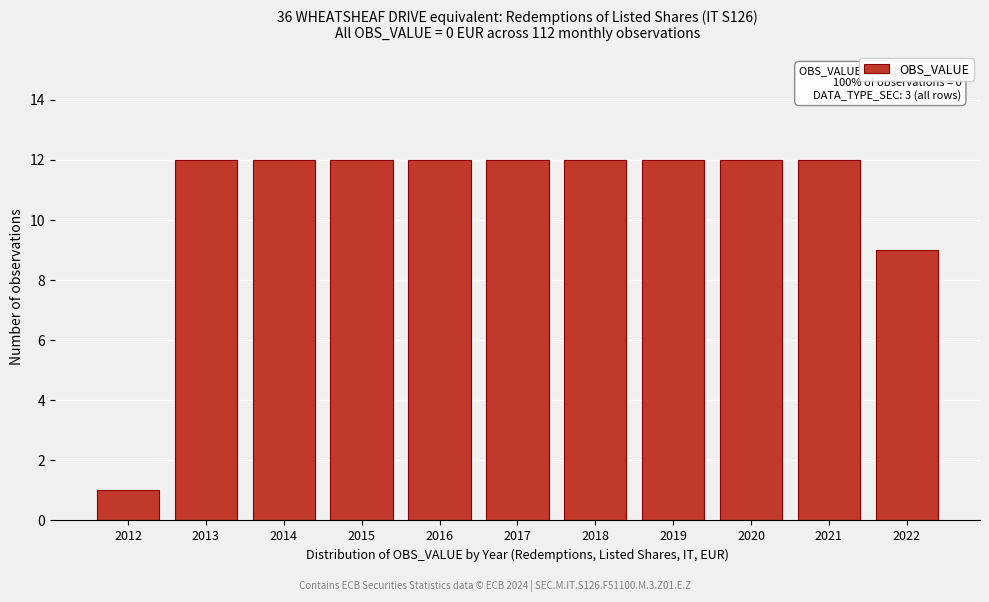

Reading left to right, transcribe all the data shown in this chart.

2012=1	2013=12	2014=12	2015=12	2016=12	2017=12	2018=12	2019=12	2020=12	2021=12	2022=9